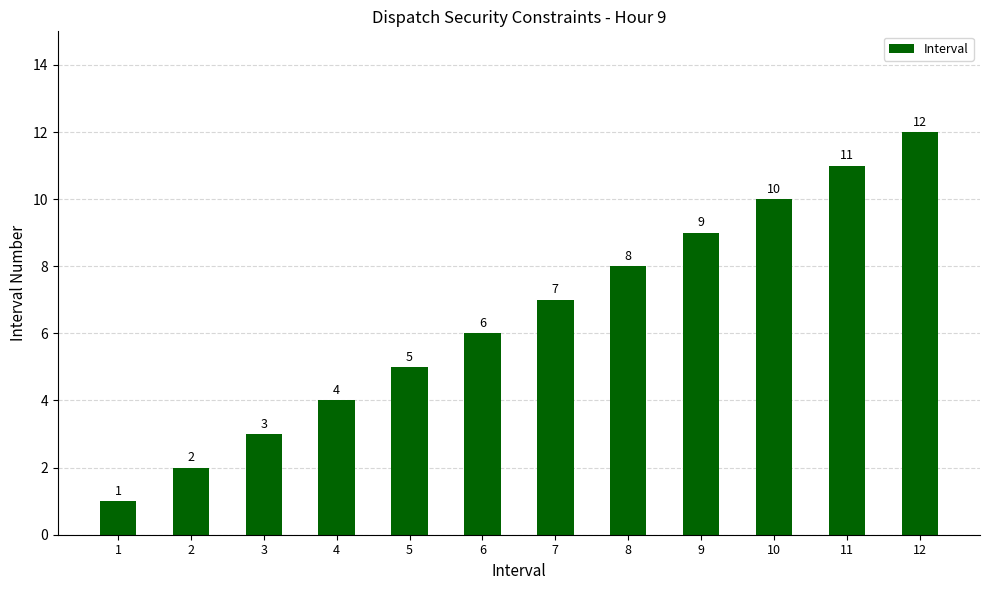

Rank the categories by value from highest to lowest.

12, 11, 10, 9, 8, 7, 6, 5, 4, 3, 2, 1